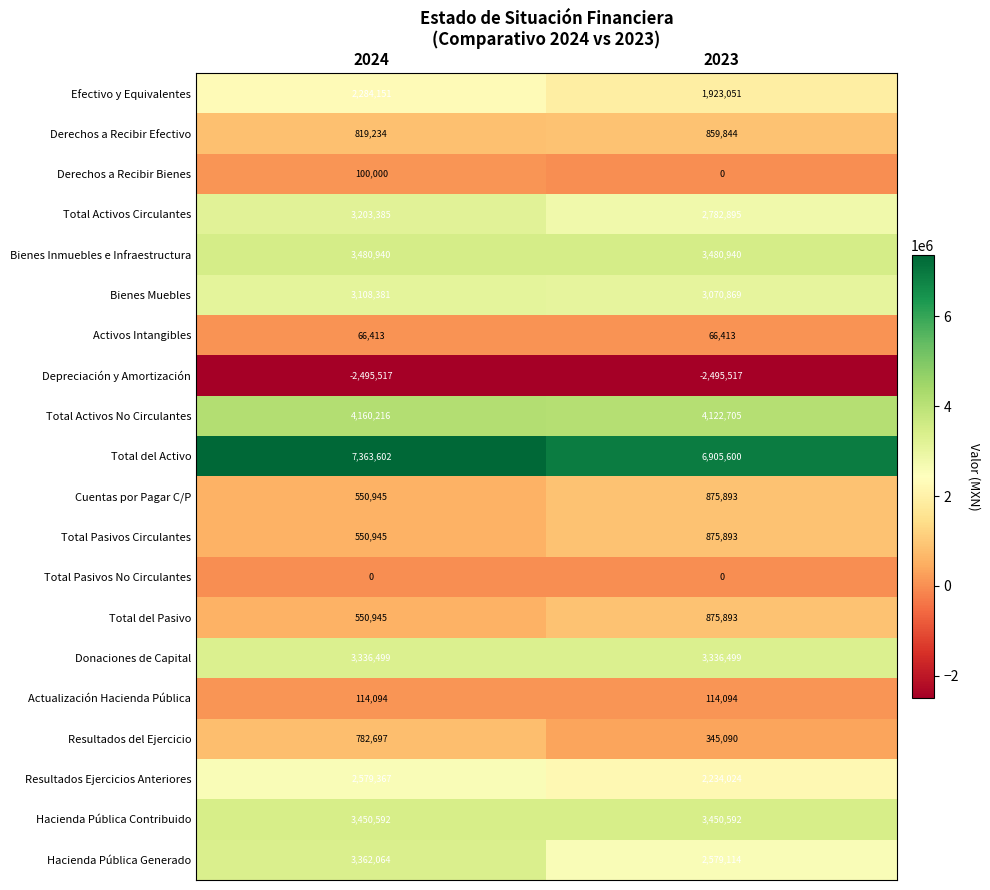

Rank the categories by Total Pasivos Circulantes value from highest to lowest.

2023, 2024